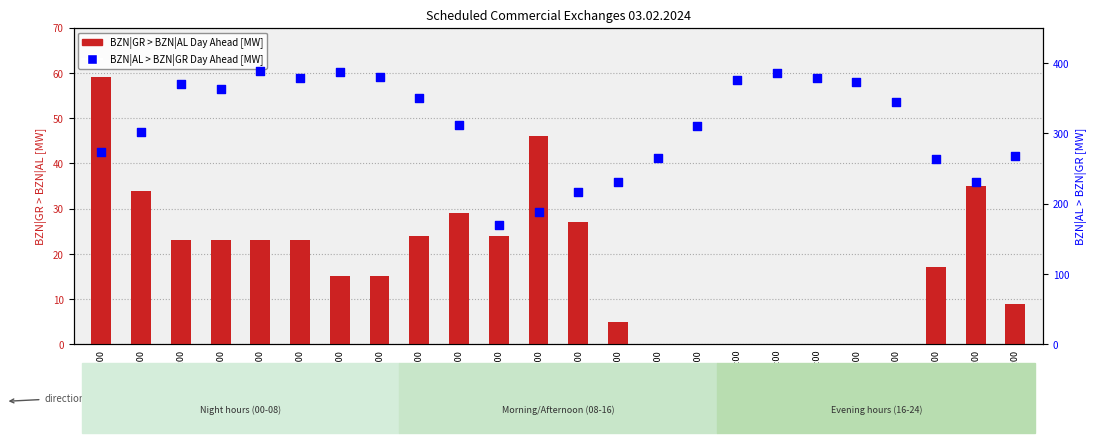

Which series contains the lowest Y value?

BZN|GR > BZN|AL Day Ahead [MW]